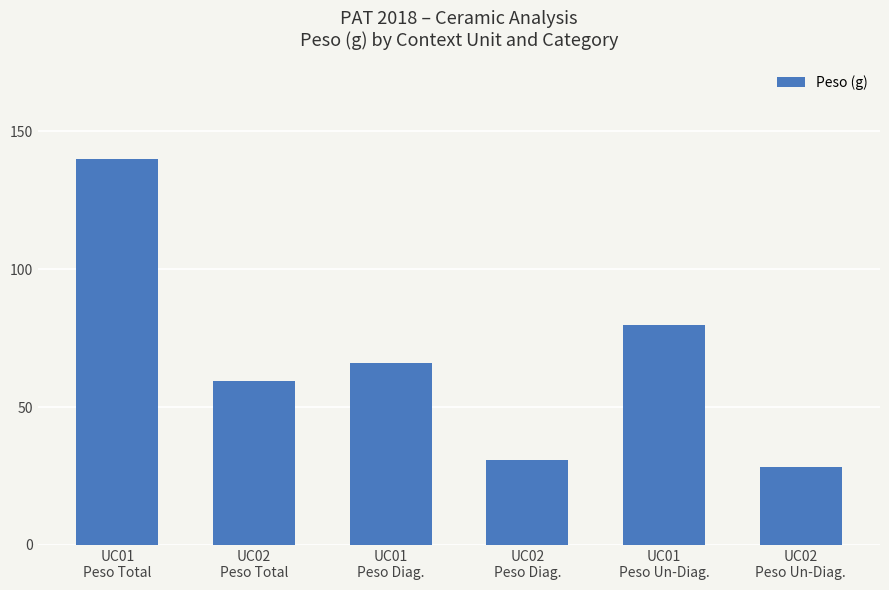

Are the bars grouped side by side (vs. stacked)?

No